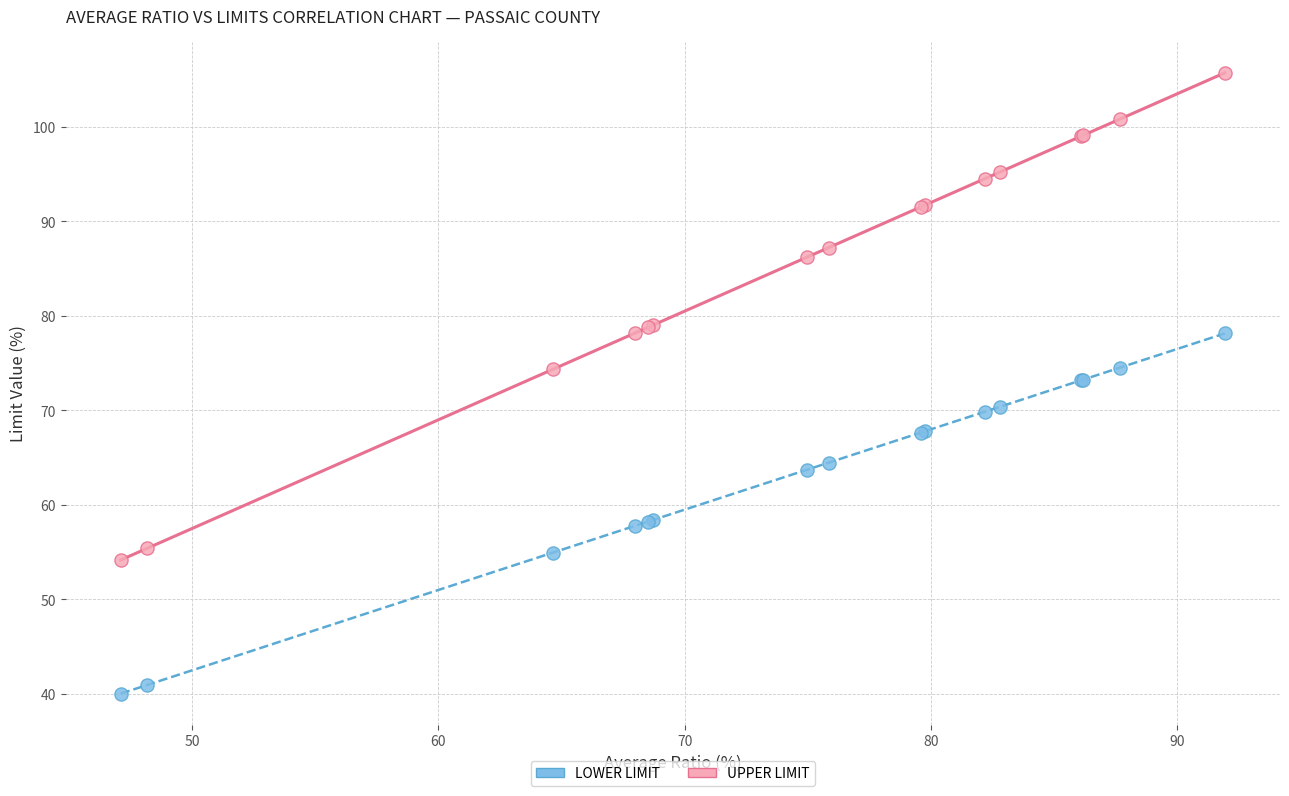

Which series contains the lowest Y value?

LOWER LIMIT